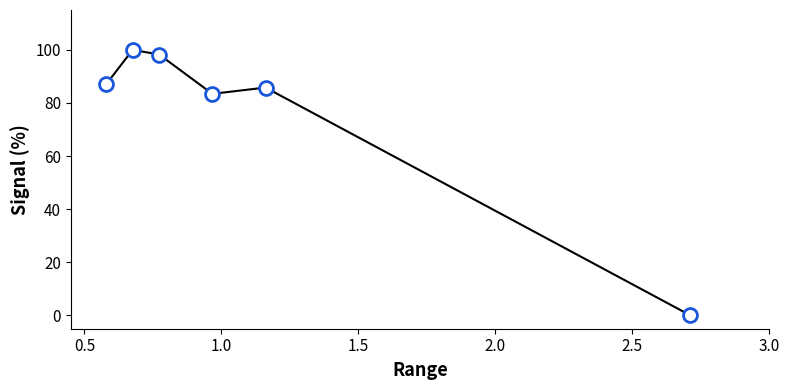

What is the maximum value shown in the chart?

100.0